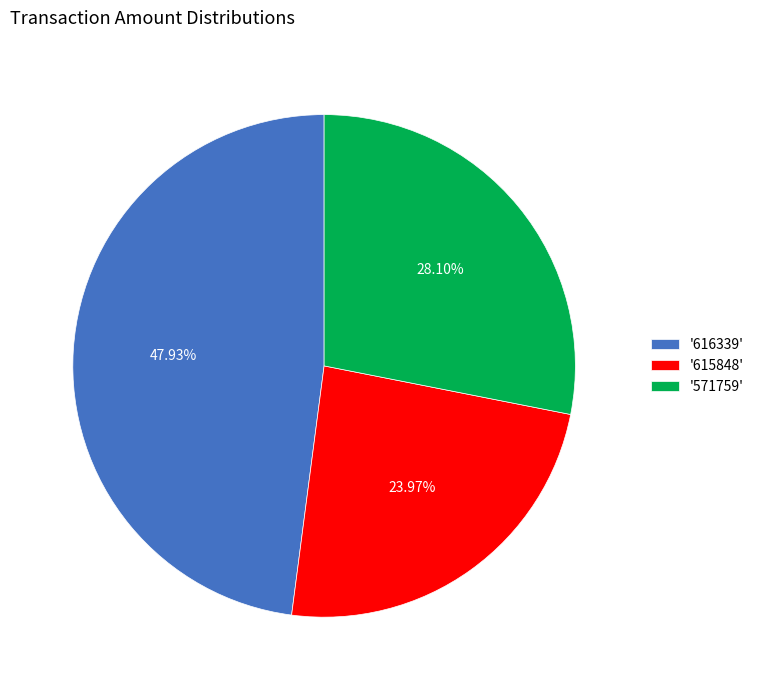

Count the number of slices in the pie.

3